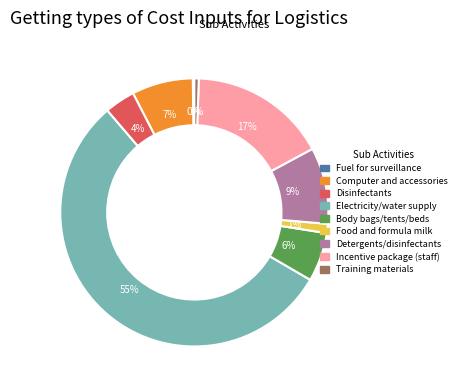

Is there a majority slice in this chart?

Yes